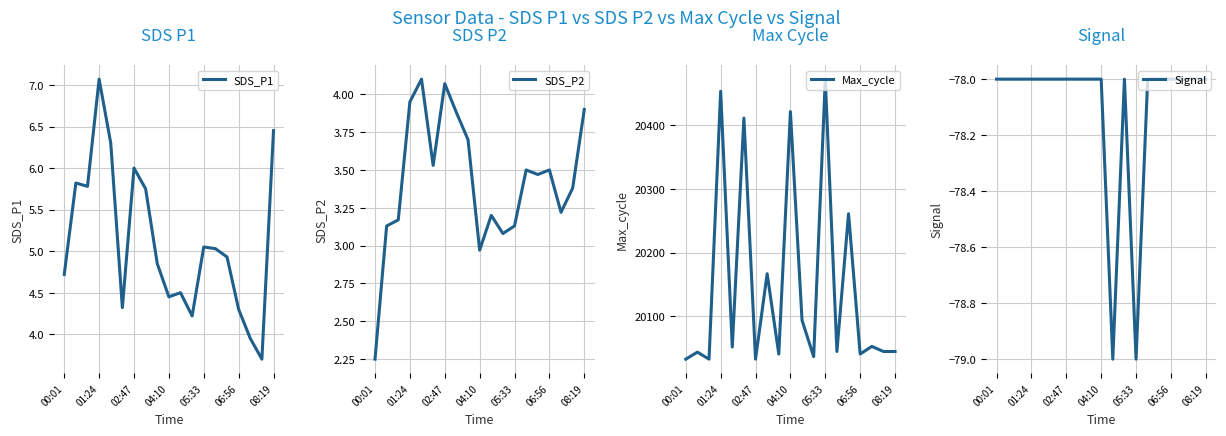

List the series in order of their peak value, lowest first.

Signal, SDS_P2, SDS_P1, Max_cycle